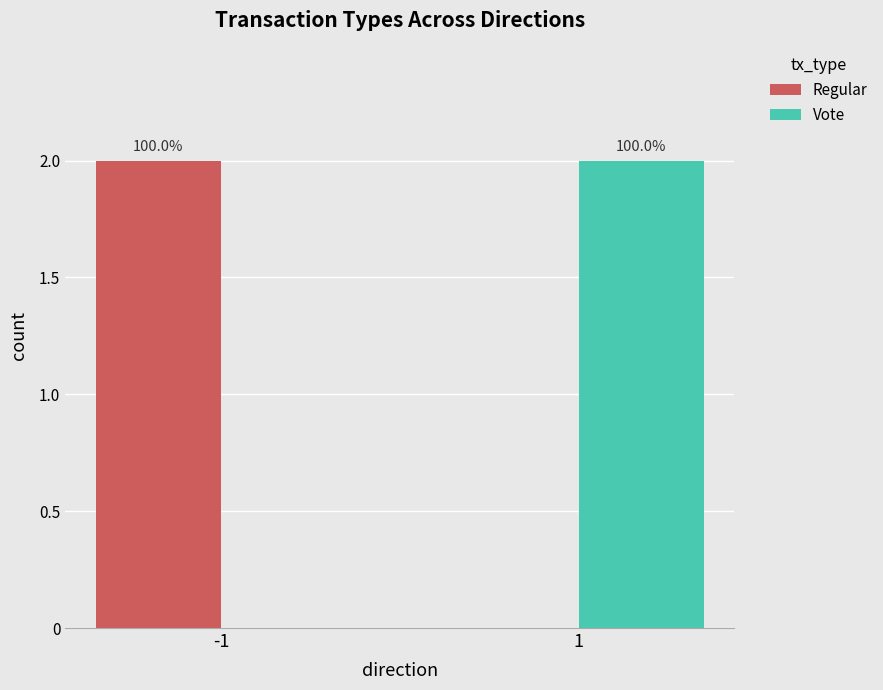

Between -1 and 1, which is larger?

-1